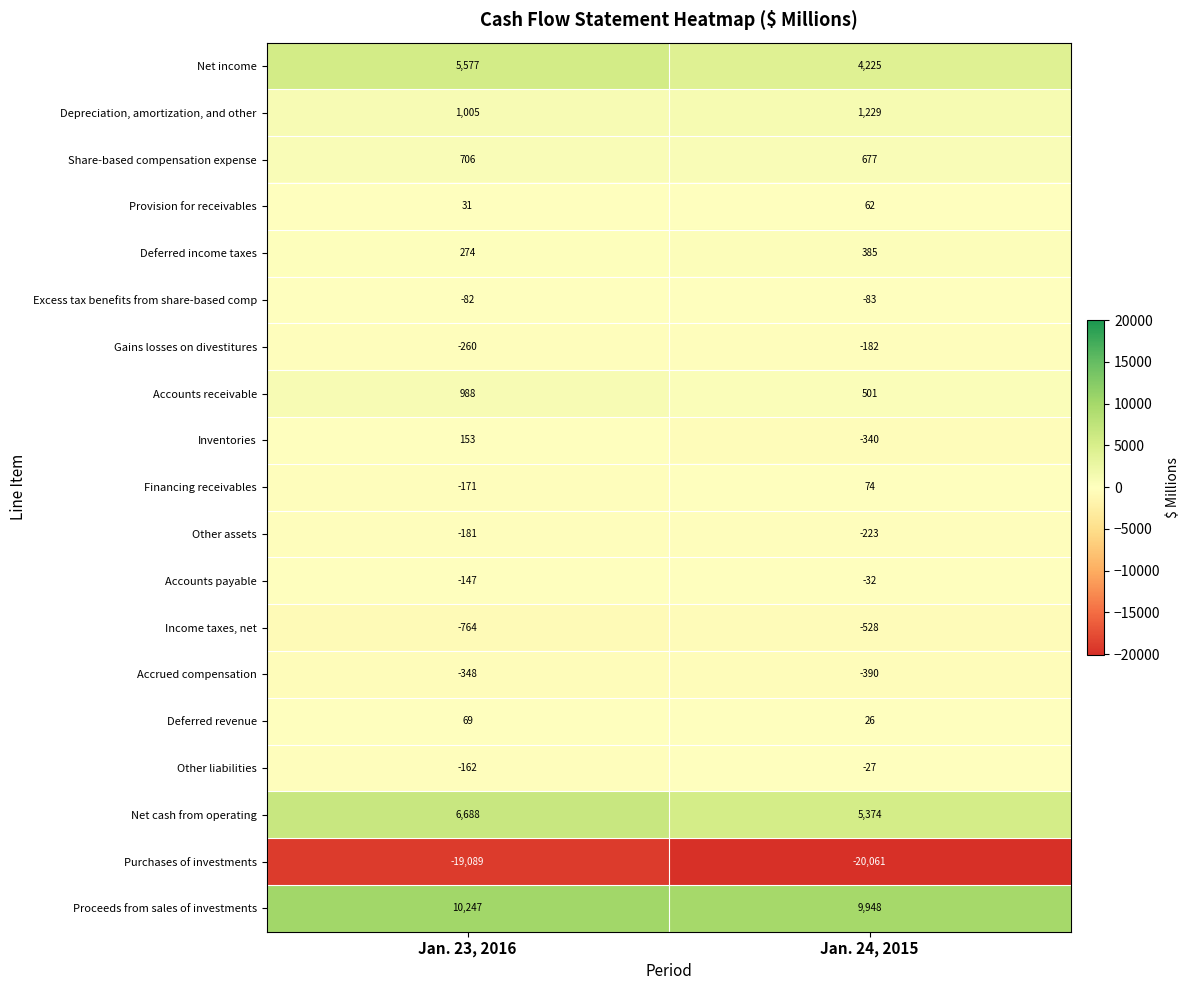

What is the spread (max minus min) of values at Jan. 24, 2015?

30009